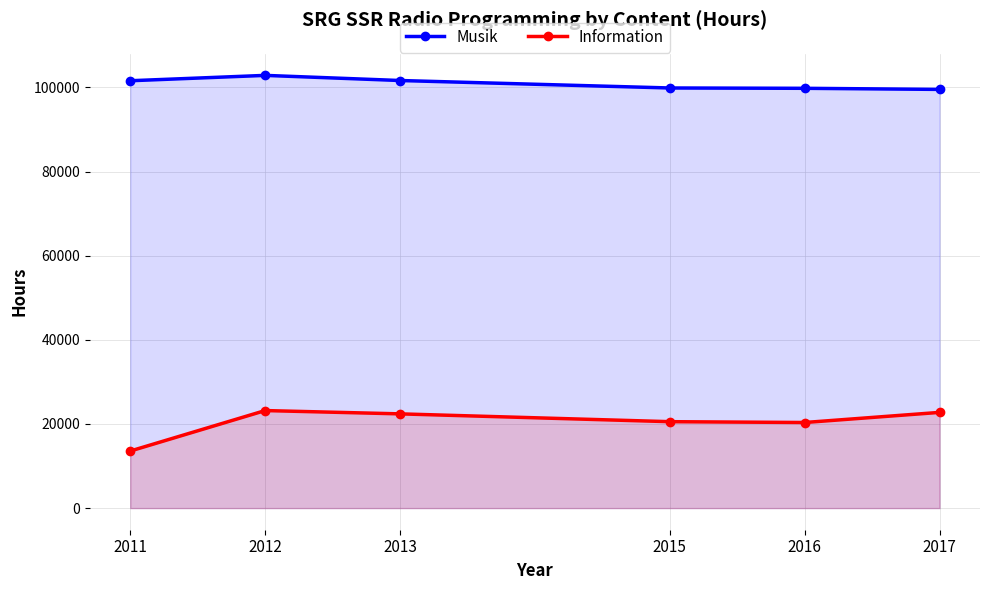

True or false: Information and Musik intersect in this chart.

False